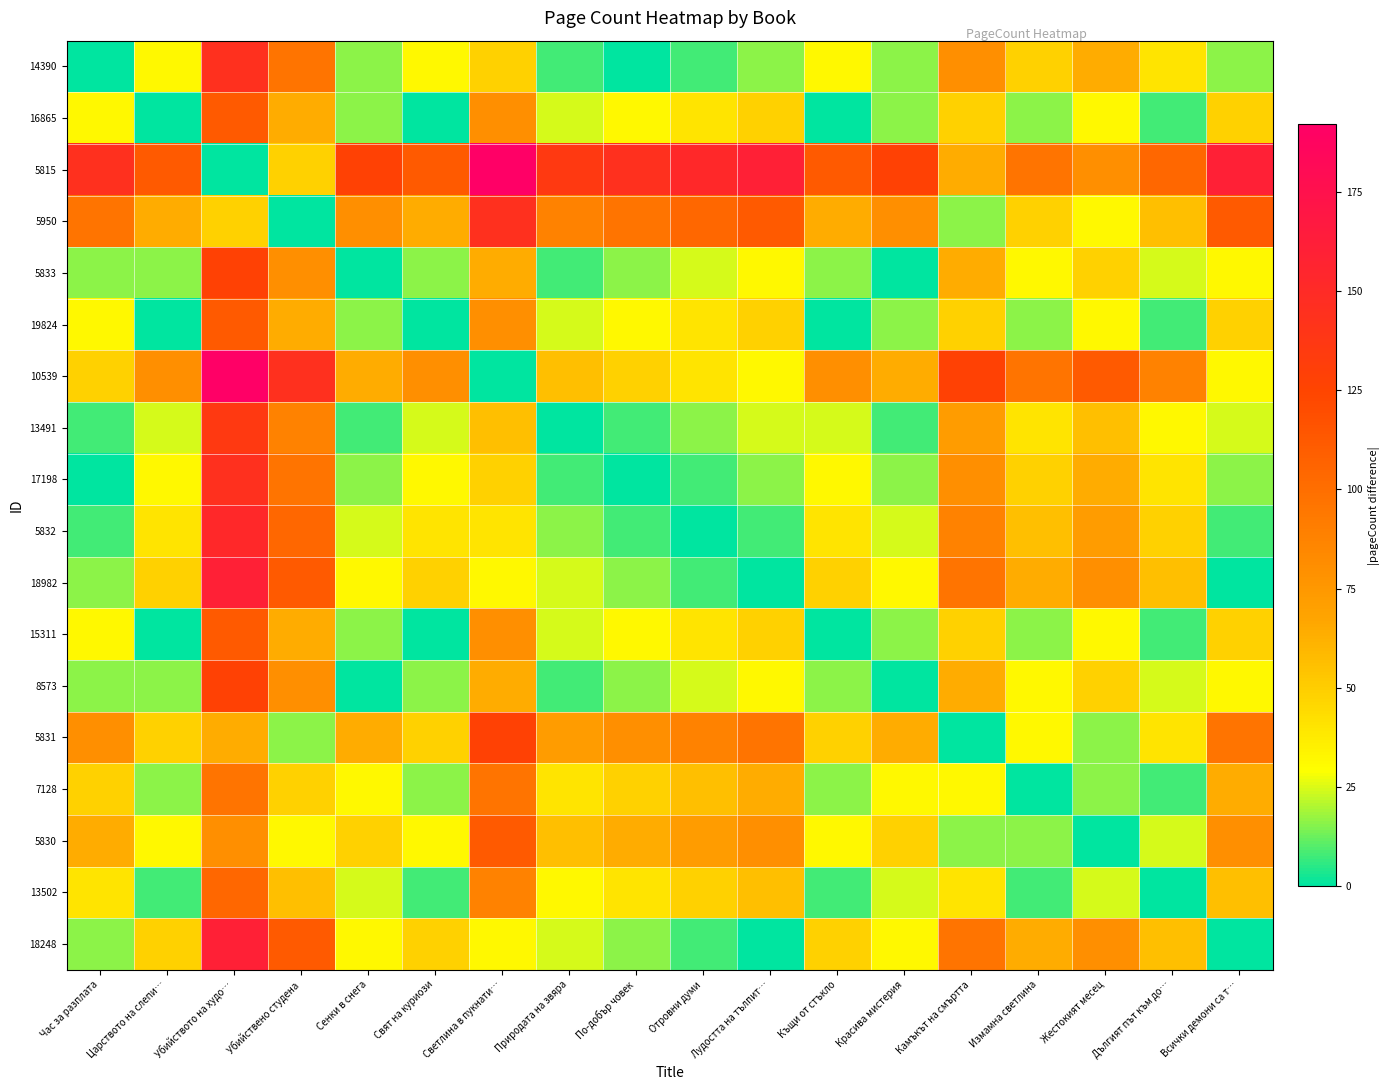

What is the total value across all series at Природата на звяра?

648